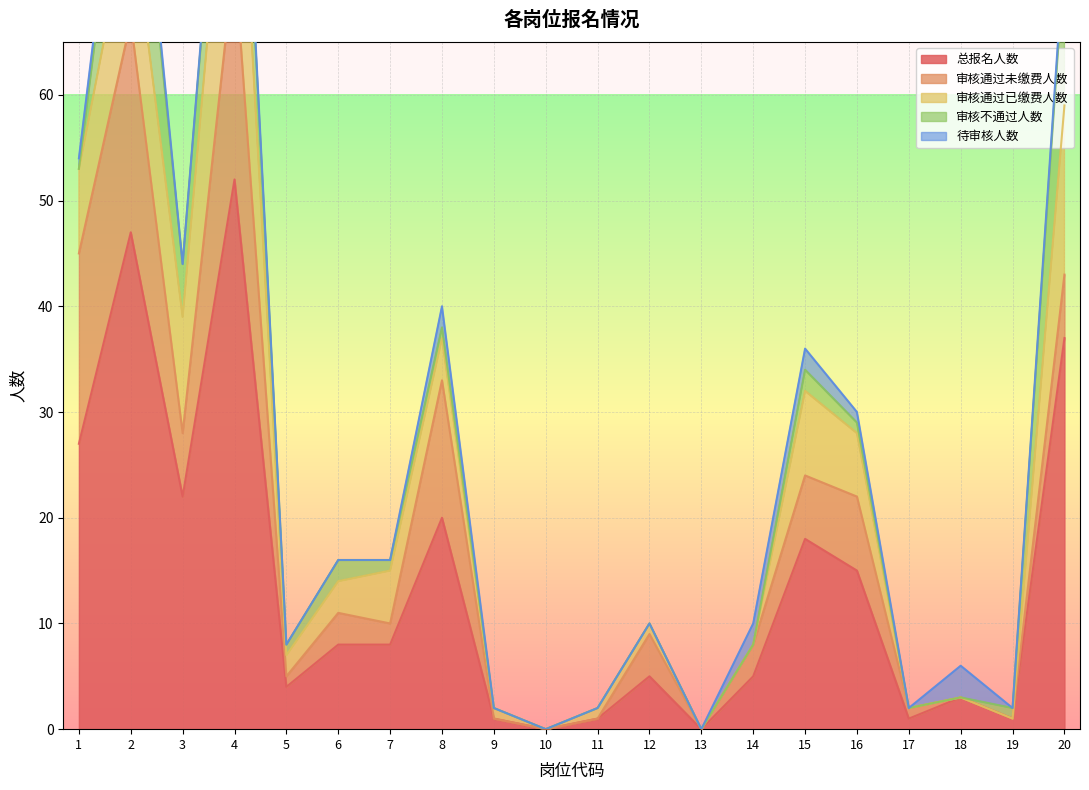

What is the total value across all series at 5?

8